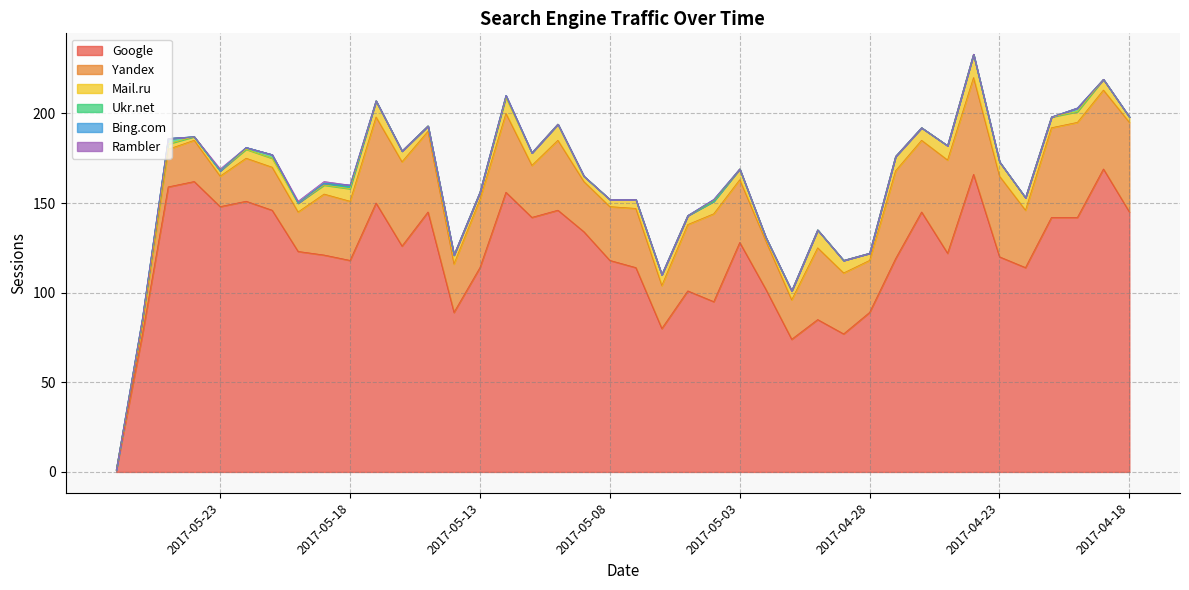

Rank the categories by Ukr.net value from lowest to highest.

2017-06-05, 2017-05-24, 2017-05-23, 2017-05-20, 2017-05-17, 2017-05-16, 2017-05-15, 2017-05-14, 2017-05-13, 2017-05-11, 2017-05-10, 2017-05-09, 2017-05-08, 2017-05-07, 2017-05-06, 2017-05-05, 2017-05-04, 2017-05-03, 2017-05-02, 2017-05-01, 2017-04-30, 2017-04-29, 2017-04-28, 2017-04-27, 2017-04-26, 2017-04-25, 2017-04-24, 2017-04-23, 2017-04-22, 2017-04-21, 2017-04-19, 2017-04-18, 2017-05-26, 2017-05-22, 2017-05-19, 2017-05-18, 2017-05-12, 2017-05-21, 2017-04-20, 2017-05-25